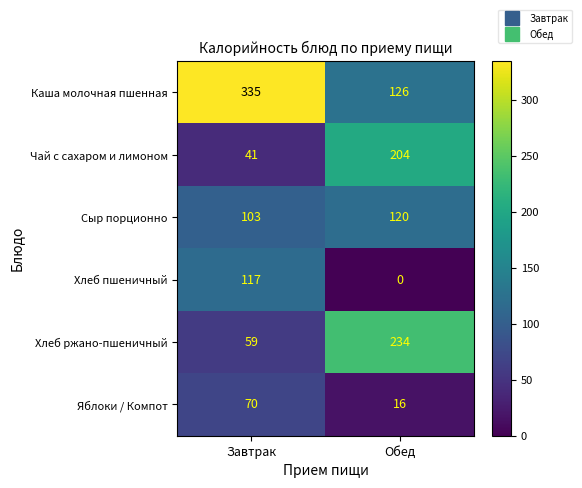

Which series changed the most between Завтрак and Обед?

Каша молочная пшенная